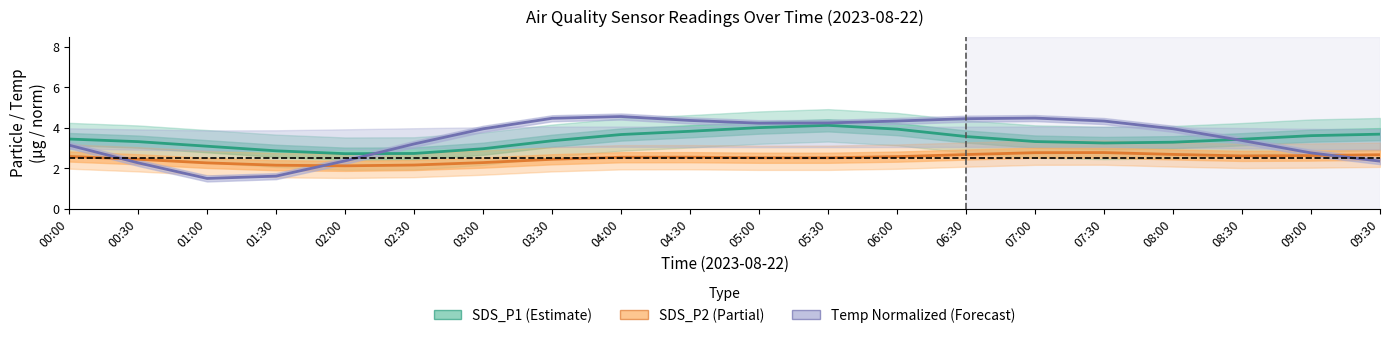

The value of SDS_P1 at 07:00 is 1.8. True or false?

False